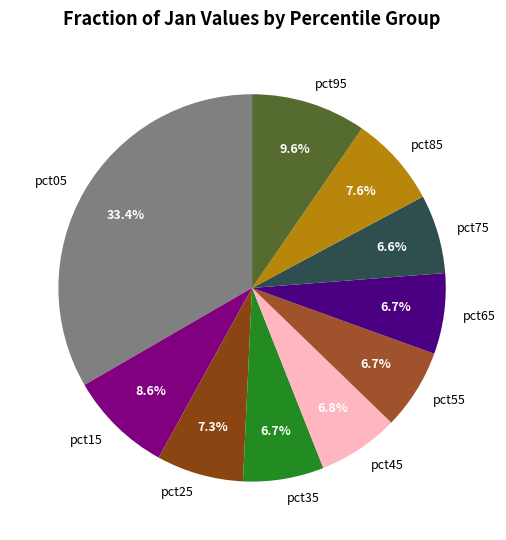

True or false: pct15 accounts for 9% of the total.

True